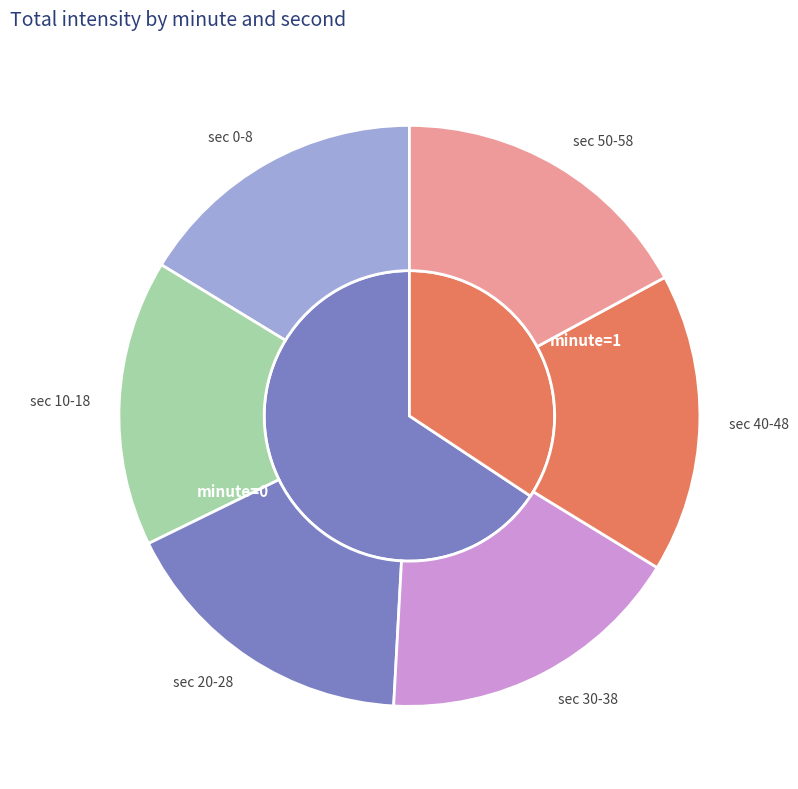

Which has a higher value, 28 or 42?

28